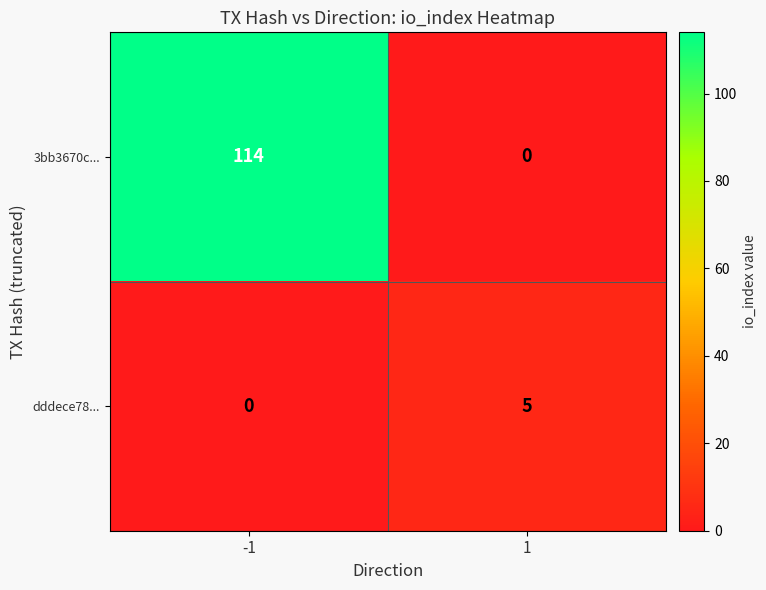

What is the total value across all series at -1?

114